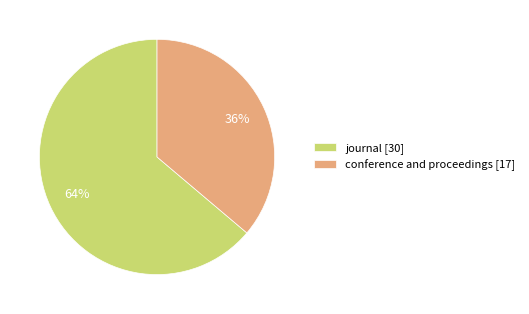

How many segments does this pie chart have?

2